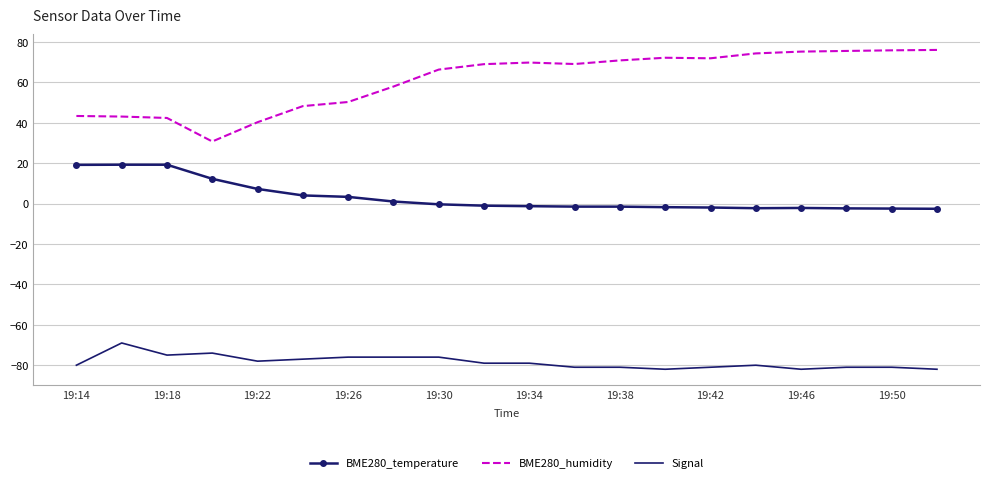

True or false: Signal and BME280_temperature intersect in this chart.

False